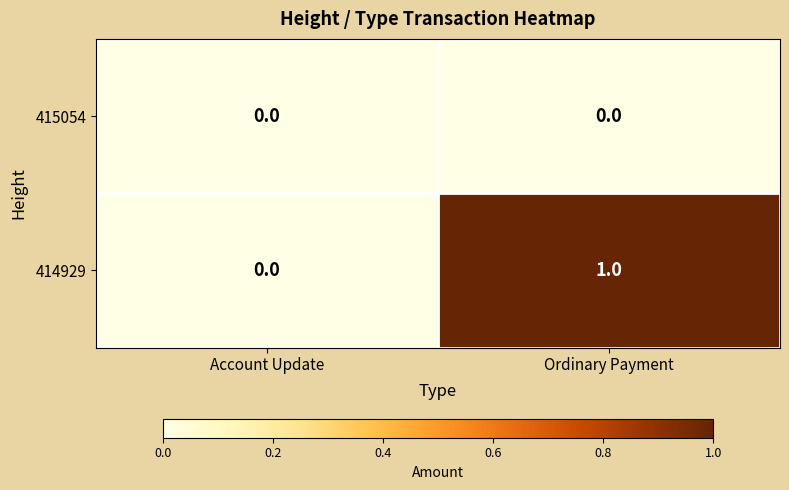

Count the number of data series in this chart.

2